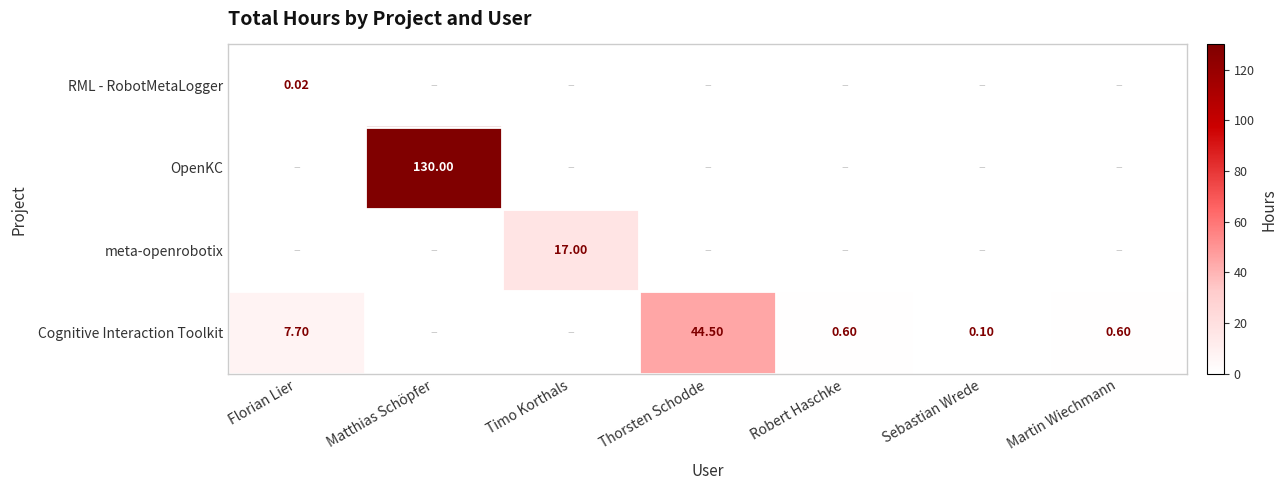

Which category has the lowest value in the OpenKC series?

Florian Lier